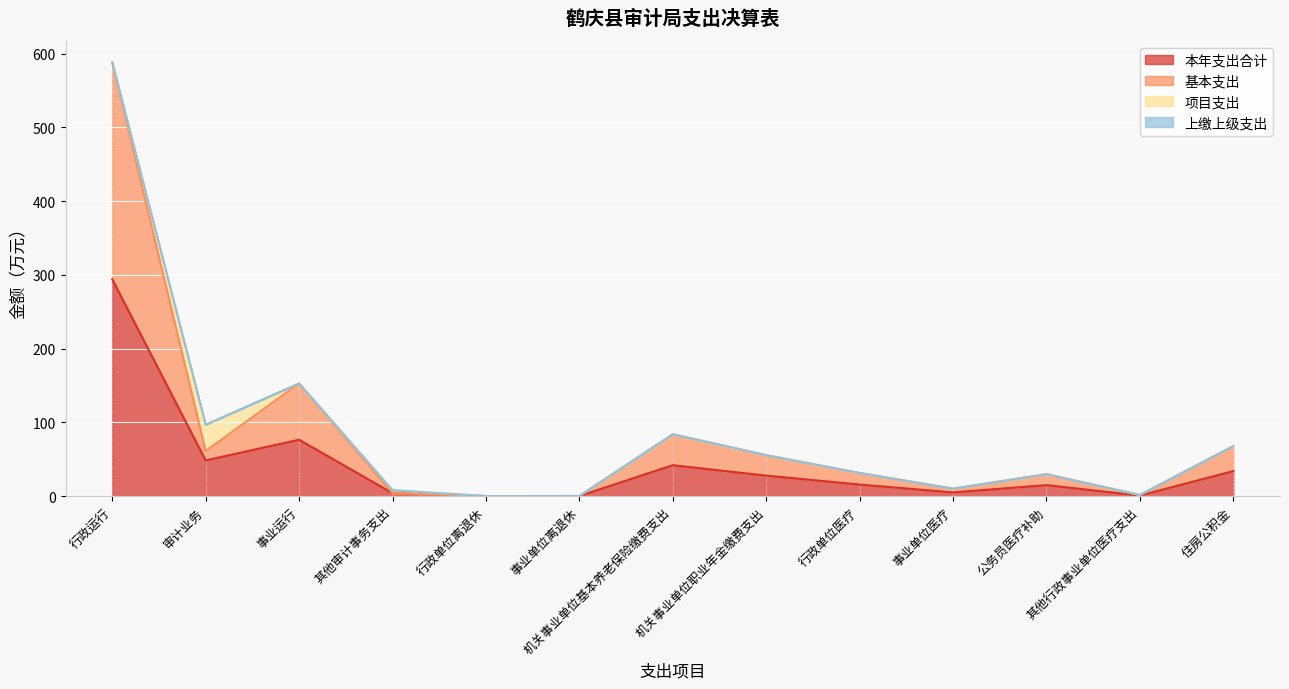

The 本年支出合计 series shows 73.8 at 审计业务. True or false?

False